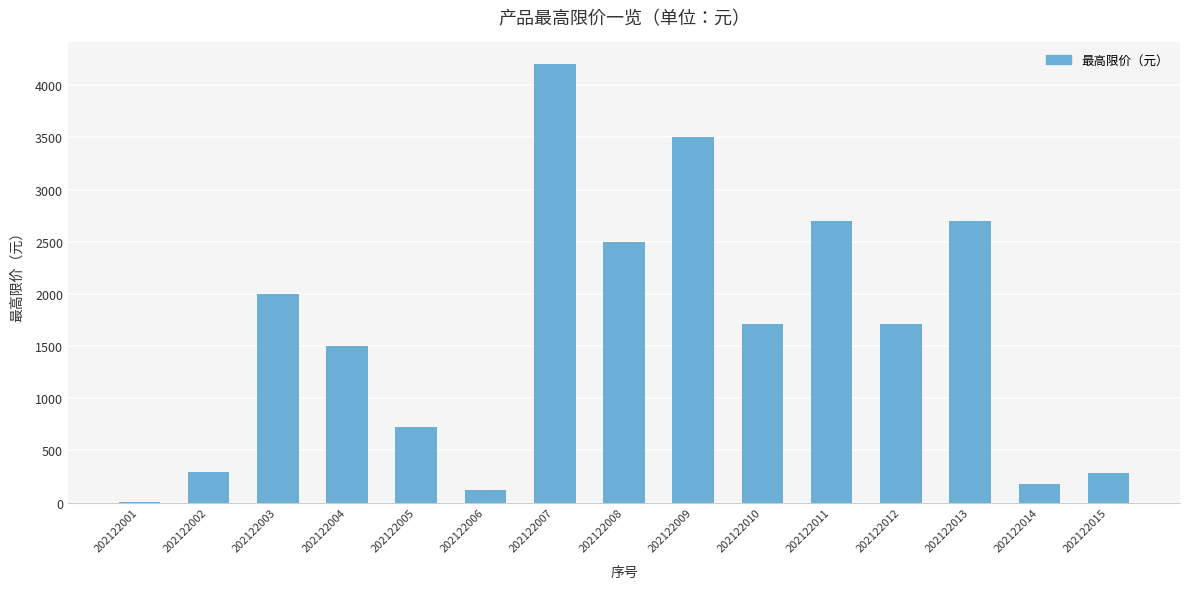

At which label is the value closest to 2101?

202122003